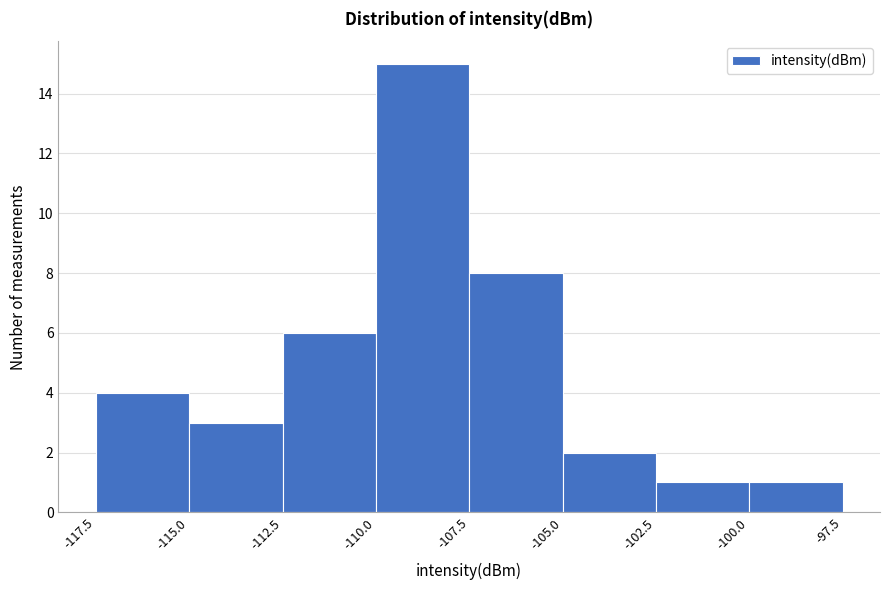

Which range on the x-axis has the tallest bar?

-110.0 to -107.5